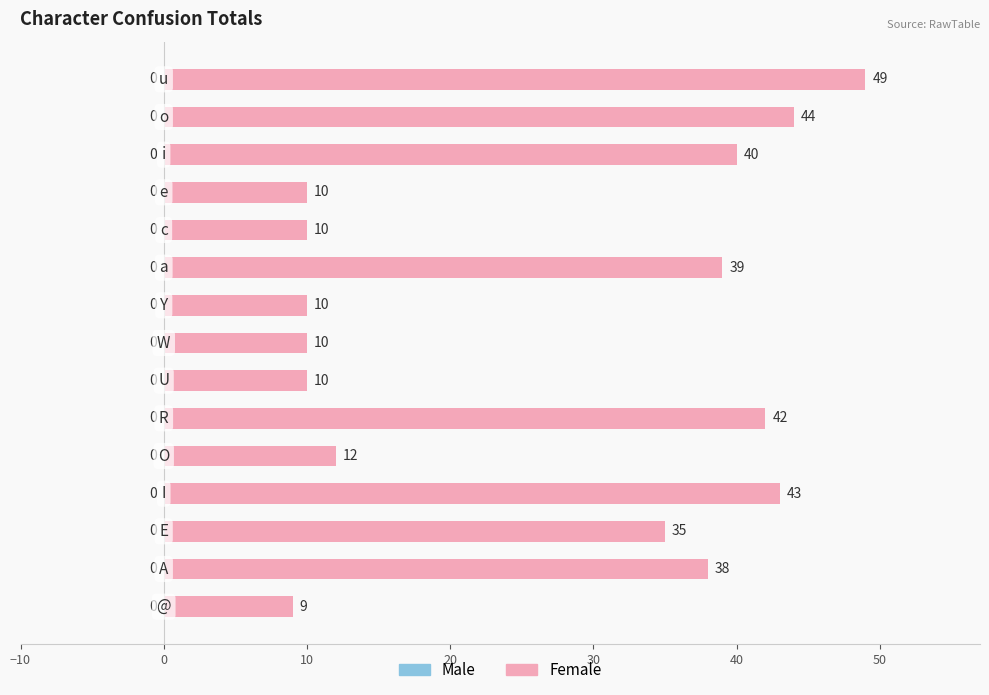

What is the sum of all values?

401